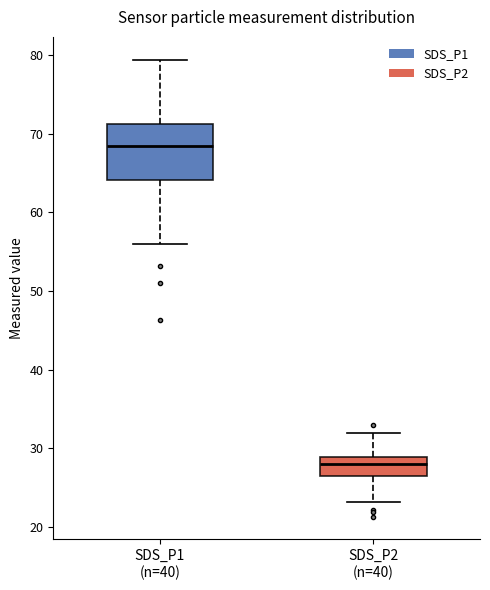

Where is the upper edge of the box for SDS_P2 (n=40) on the y-axis? The values are not printed on the chart, so give them approximately, as read against the axis.

29